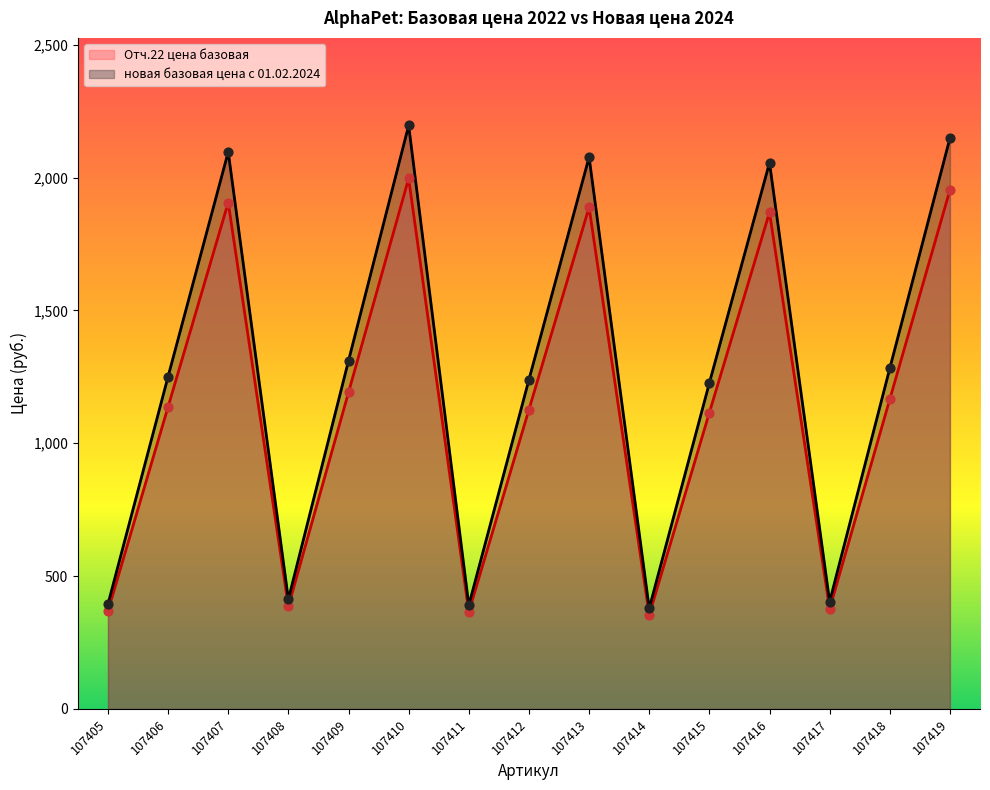

Which series has the largest total across all categories?

новая базовая цена с 01.02.2024